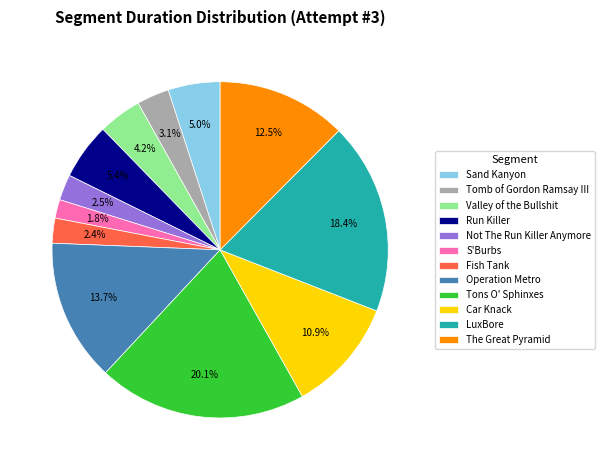

True or false: Tons O' Sphinxes accounts for 10% of the total.

False